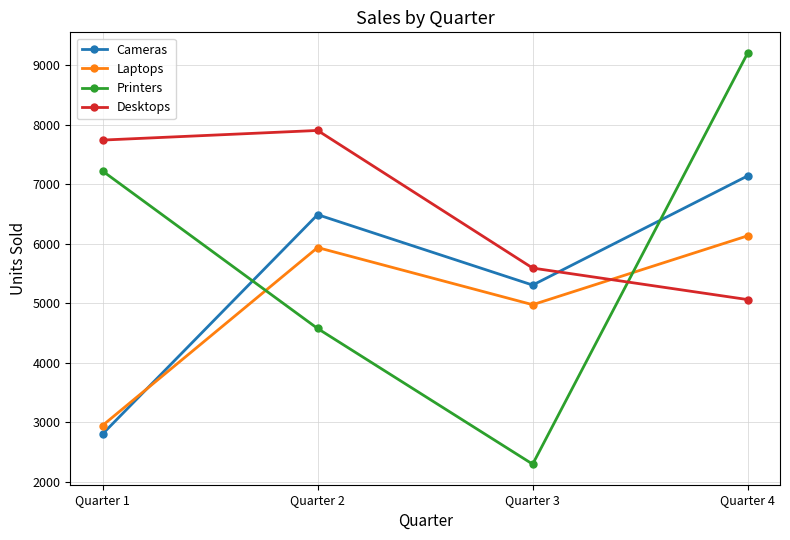

How many values in the Laptops series are below 5937?

2